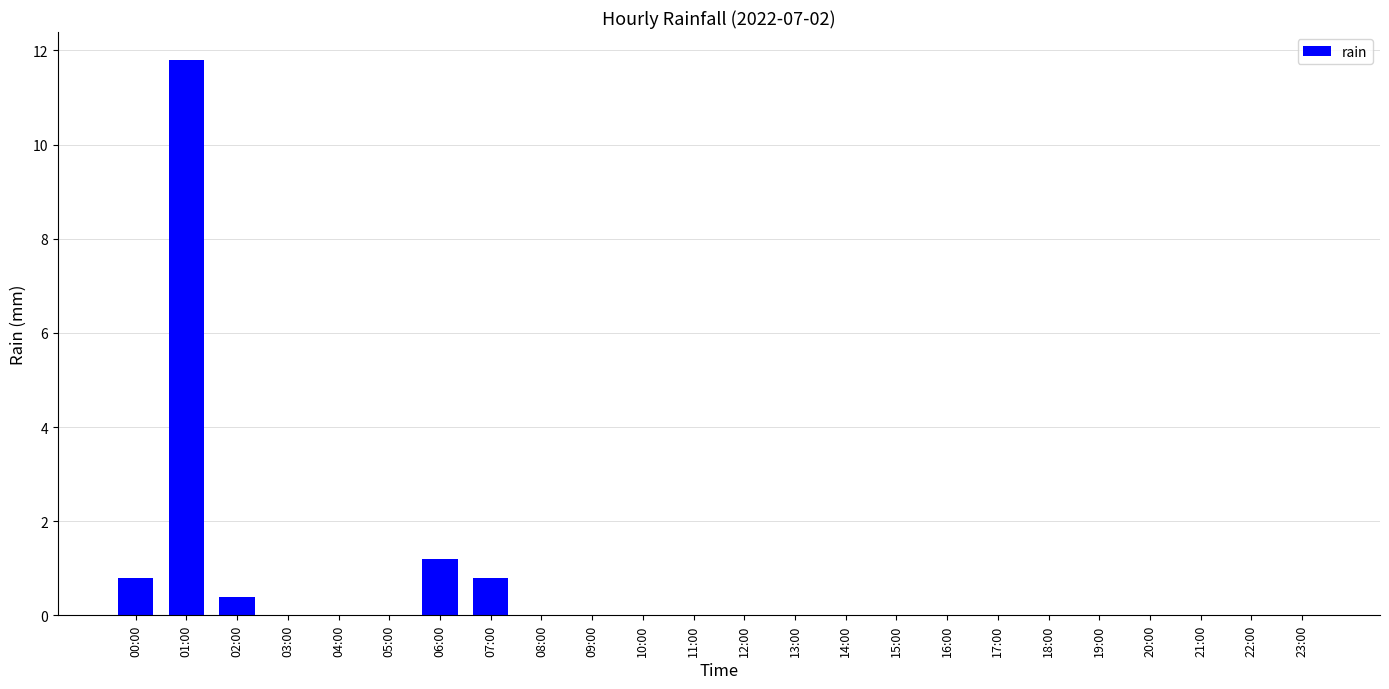

Is it true that the value at 12:00 is 0.0?

True